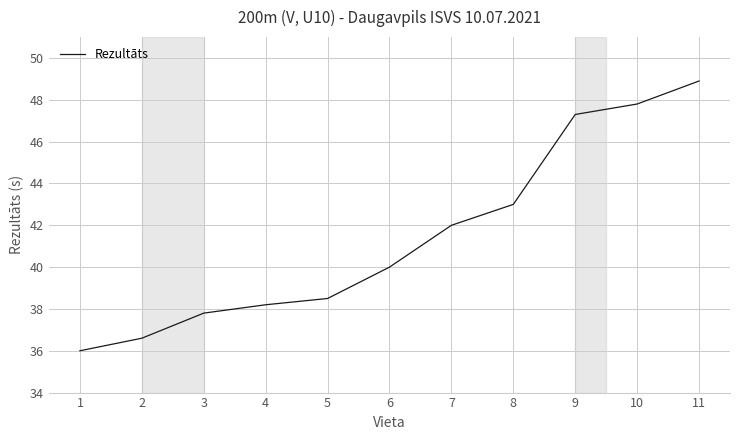

Which has a higher value, 4 or 9?

9